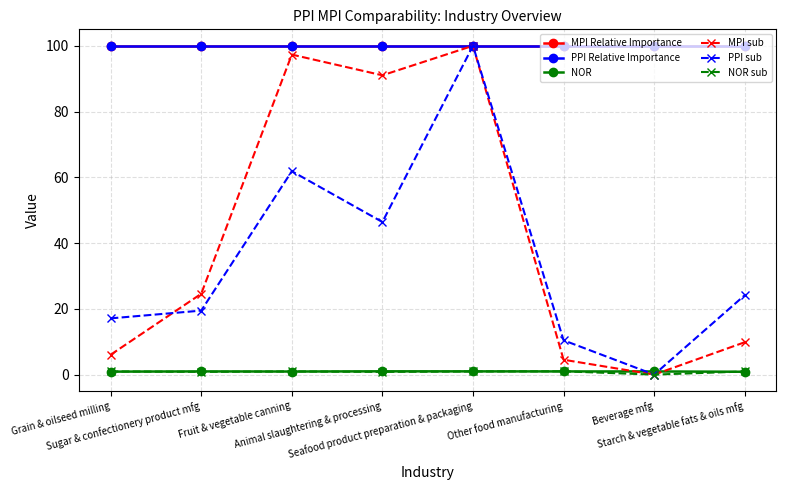

Which series has the largest total across all categories?

MPI Relative Importance